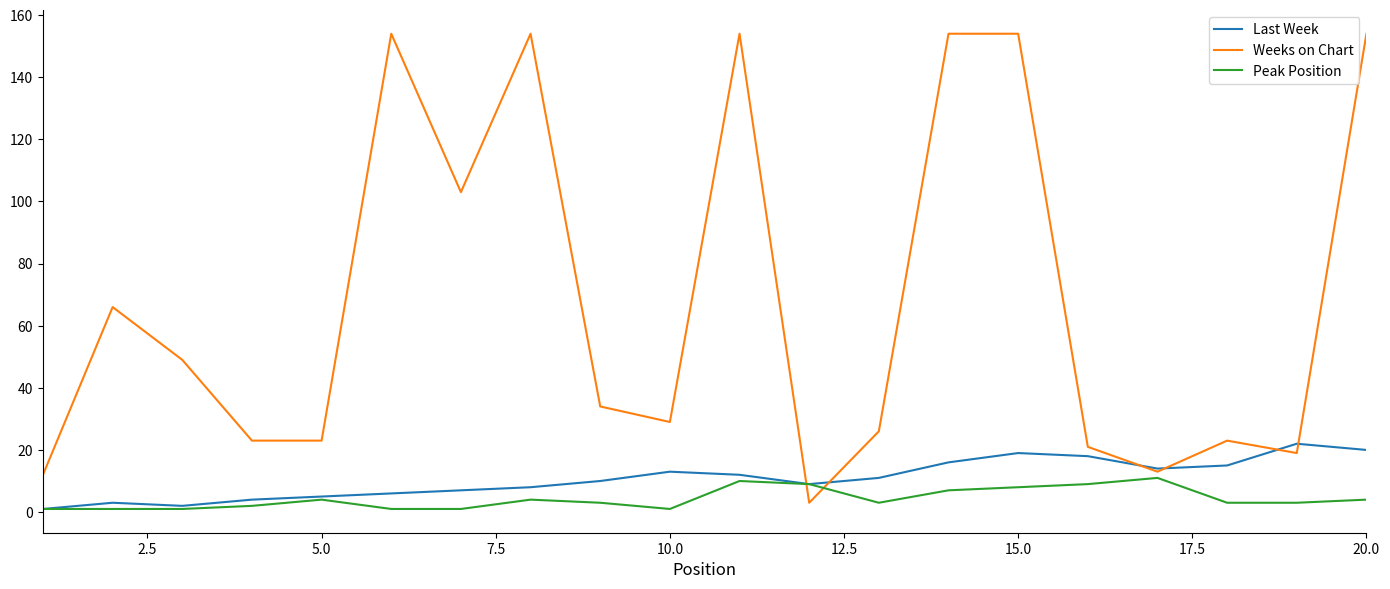

Reading right to left, extract all data points from this chart.

Last Week: 20	22	15	14	18	19	16	11	9	12	13	10	8	7	6	5	4	2	3	1
Weeks on Chart: 154	19	23	13	21	154	154	26	3	154	29	34	154	103	154	23	23	49	66	12
Peak Position: 4	3	3	11	9	8	7	3	9	10	1	3	4	1	1	4	2	1	1	1